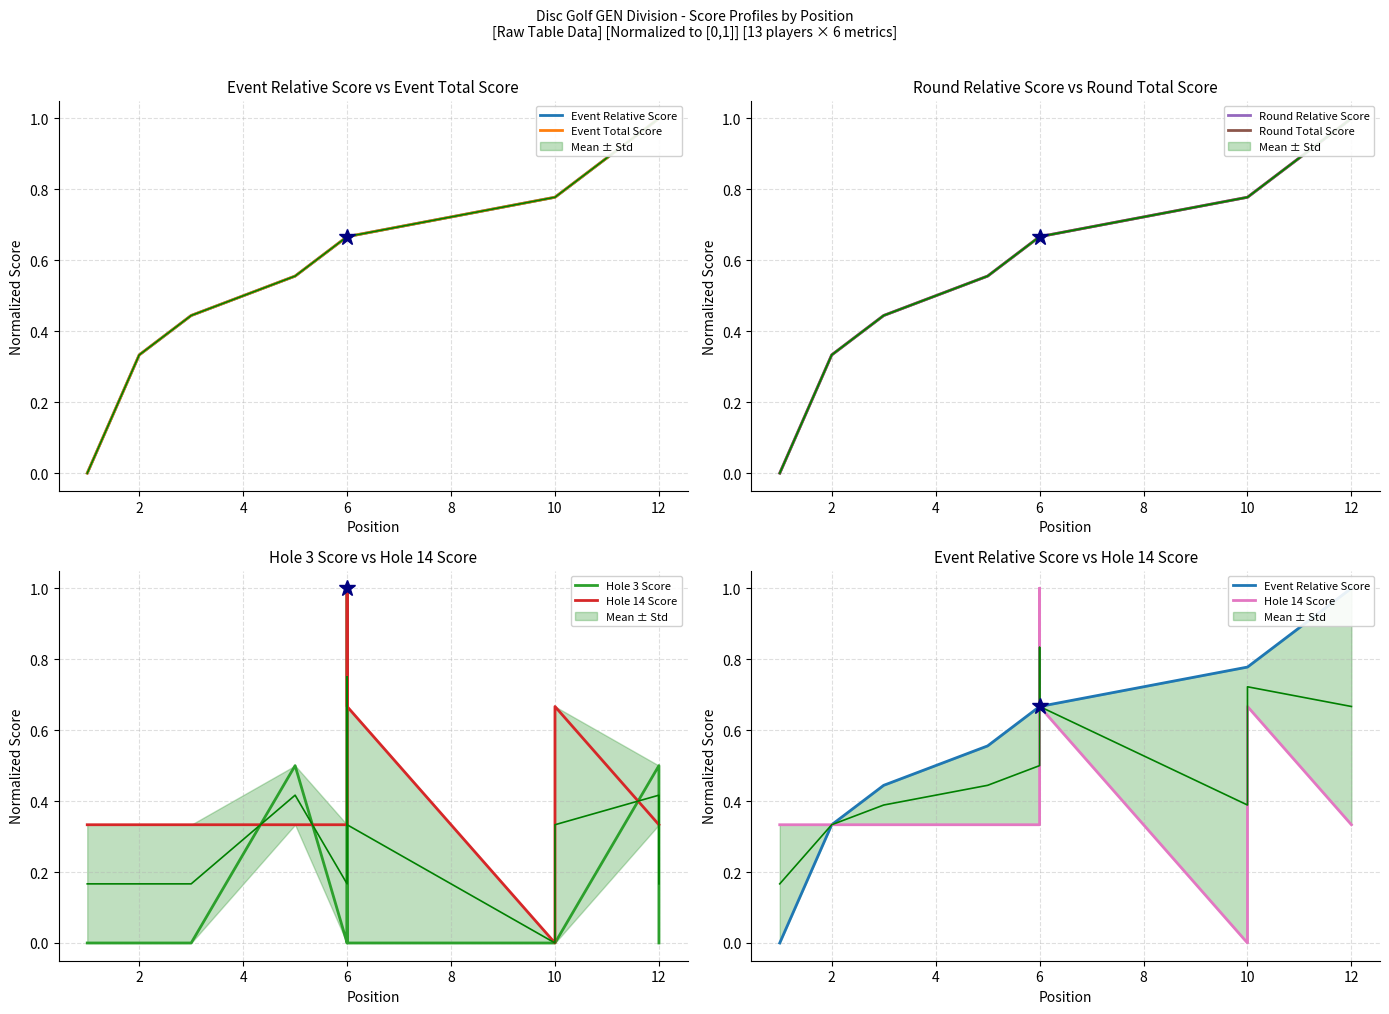

Which series has the widest spread of values?

Event Relative Score